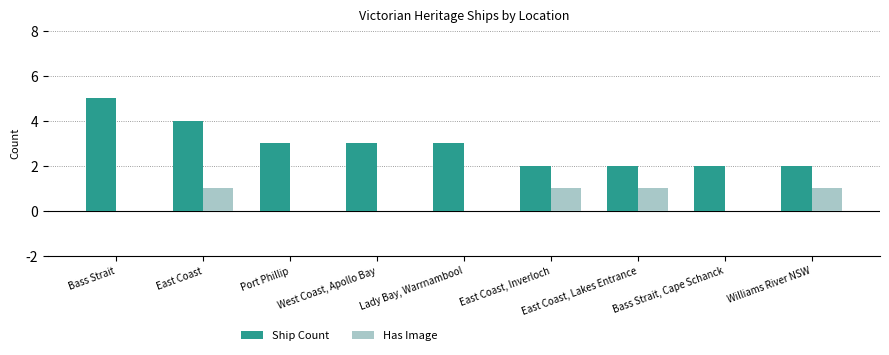

What is the total value across all series at Bass Strait?

5